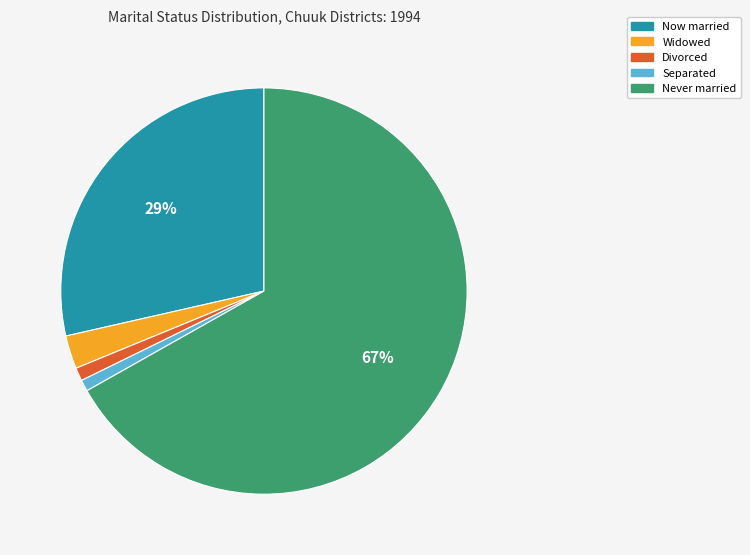

The Separated slice represents 11% of the pie. True or false?

False